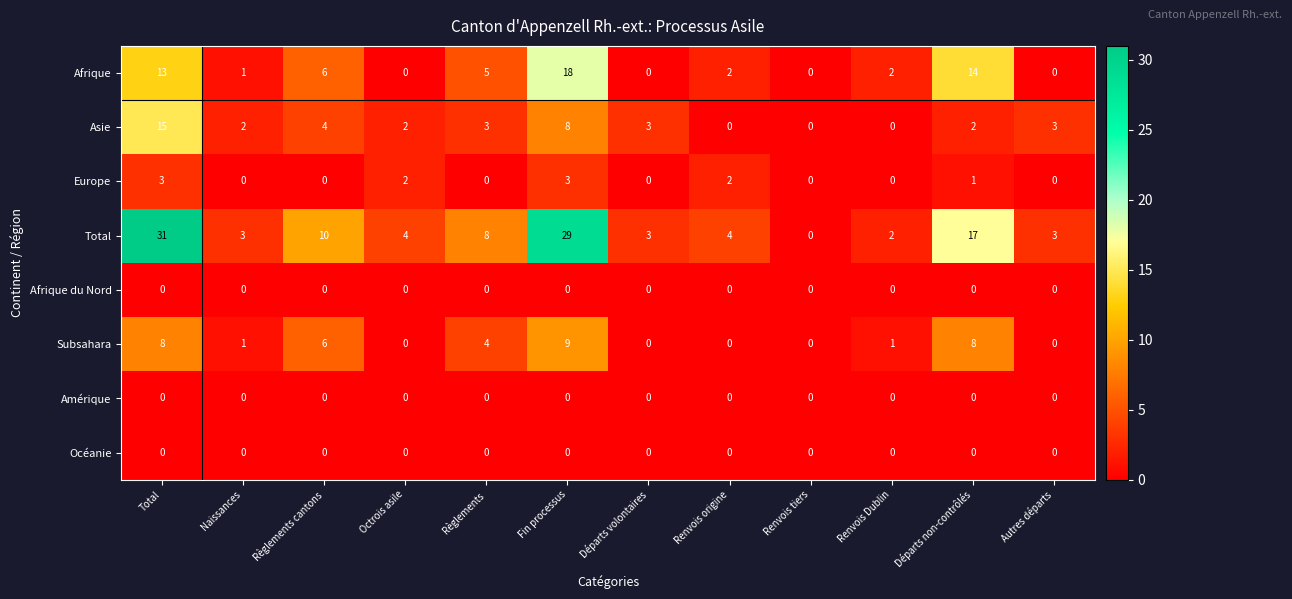

At which category is the sum across all series the highest?

Total